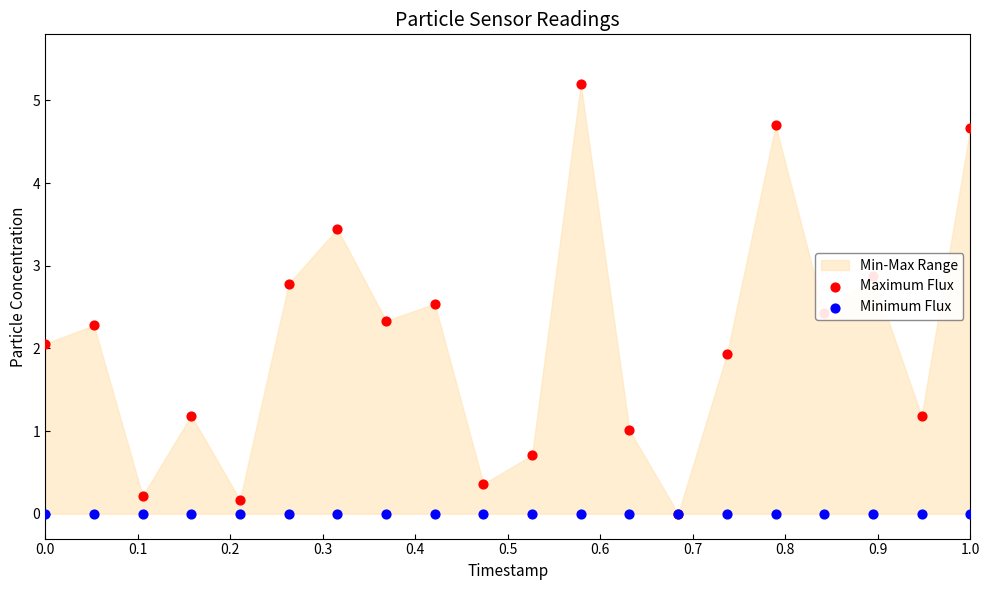

Which series has the widest spread of Y values?

Maximum Flux